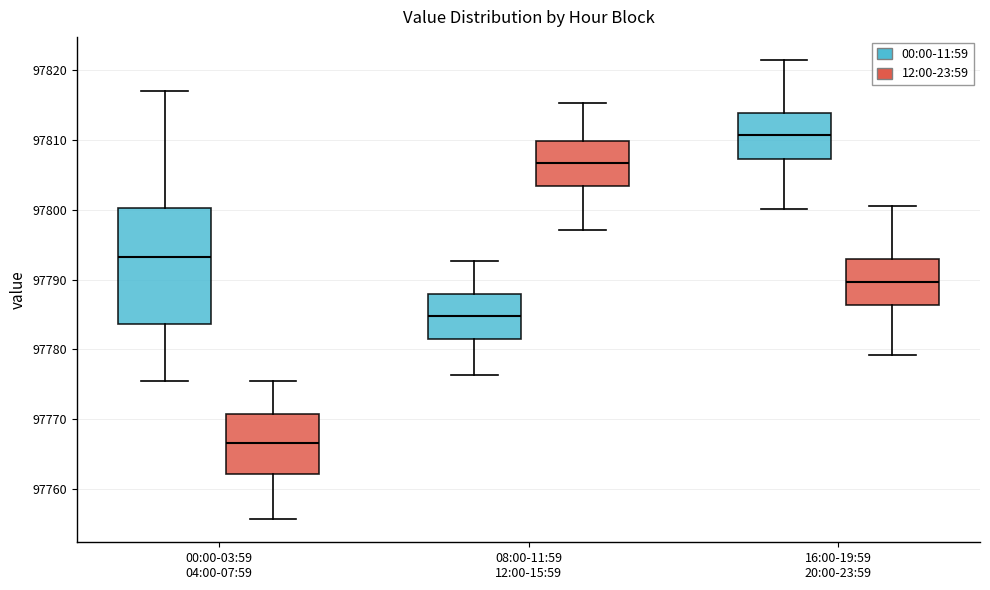

Reading left to right, read every box against the y-axis: the position of its median line, the range the box covers, and the ends of its whiskers. The values are not printed on the chart, so give them approximately, as read against the axis.

00:00-03:59 04:00-07:59 (00:00-11:59): median 97793, box 97784 to 97800, whiskers 97776 to 97817
00:00-03:59 04:00-07:59 (12:00-23:59): median 97767, box 97762 to 97771, whiskers 97756 to 97775
08:00-11:59 12:00-15:59 (00:00-11:59): median 97785, box 97781 to 97788, whiskers 97776 to 97793
08:00-11:59 12:00-15:59 (12:00-23:59): median 97807, box 97803 to 97810, whiskers 97797 to 97815
16:00-19:59 20:00-23:59 (00:00-11:59): median 97811, box 97807 to 97814, whiskers 97800 to 97821
16:00-19:59 20:00-23:59 (12:00-23:59): median 97790, box 97786 to 97793, whiskers 97779 to 97800